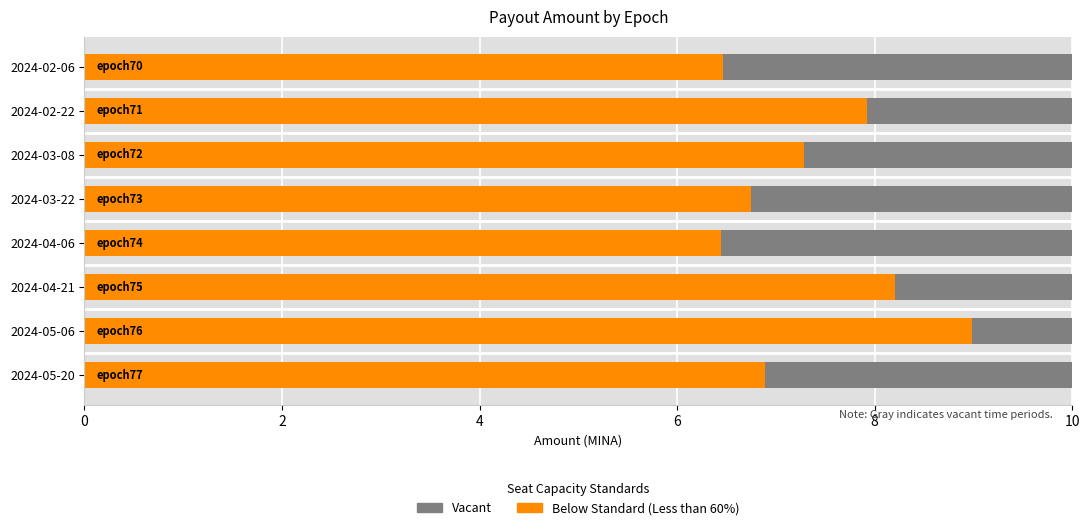

How many data points in Amount are above 7?

4